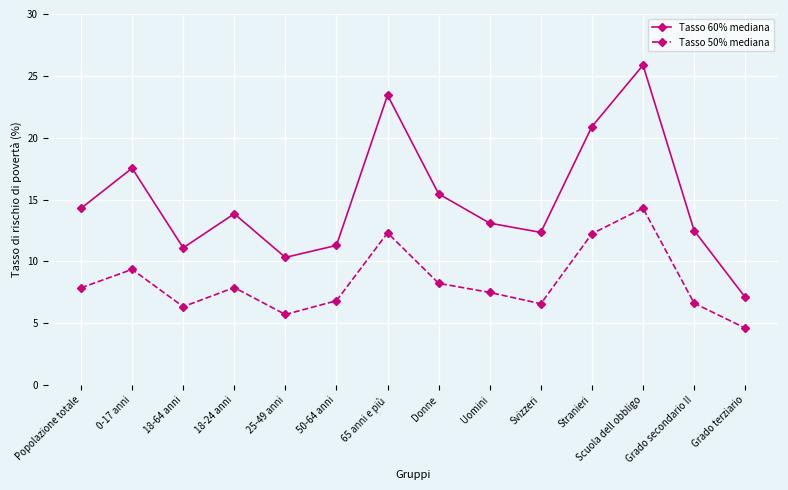

At which label is Tasso 50% mediana closest to 9?

0-17 anni